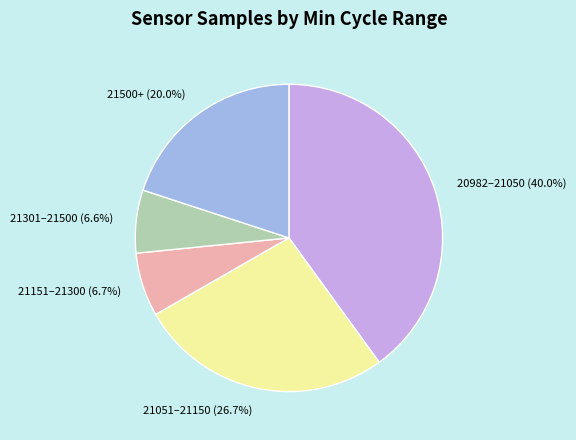

What percentage is NOT represented by 21301–21500 (6.6%)?

93.4%